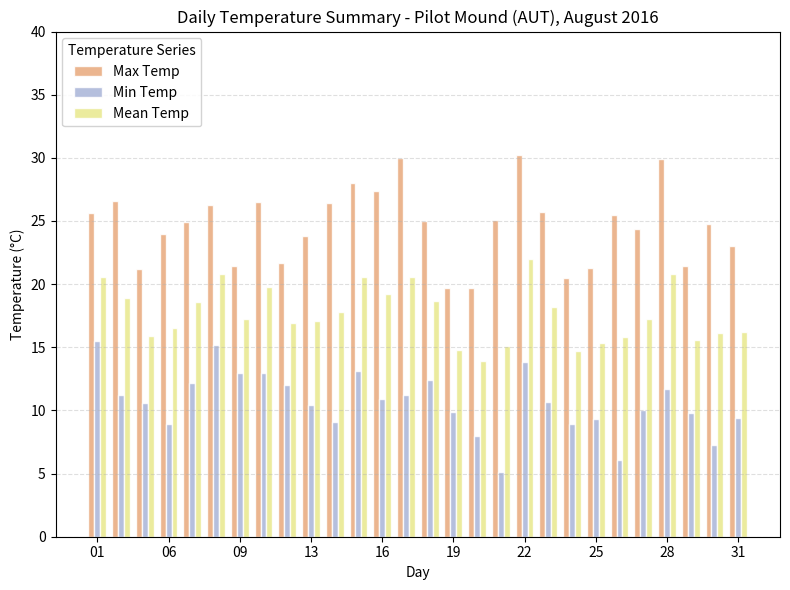

What is the highest value of the Mean Temp series?

22.0